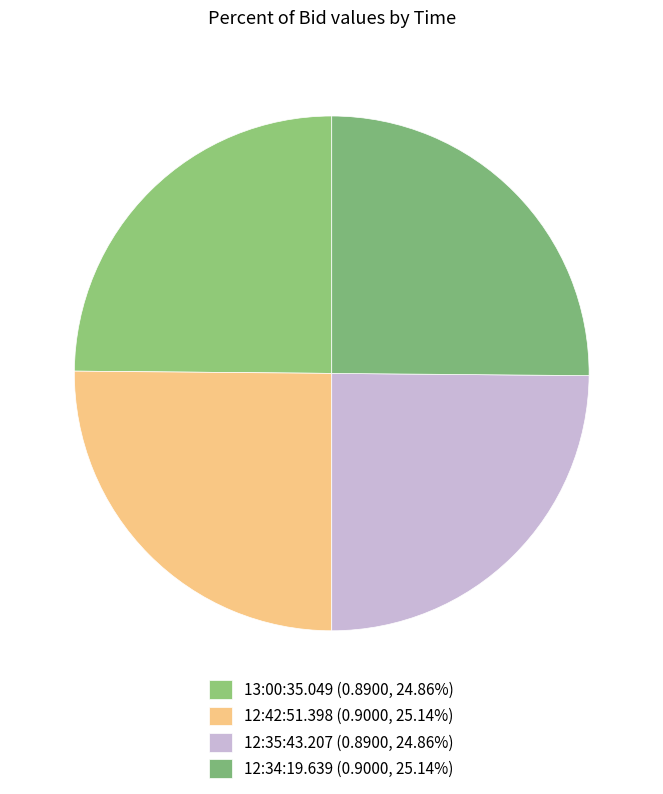

Is 13:00:35.049 the majority of the pie?

No